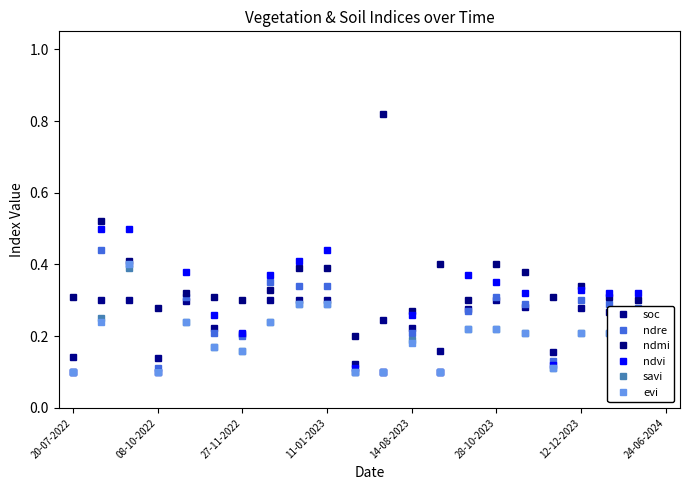

Which series has the largest total across all categories?

ndmi